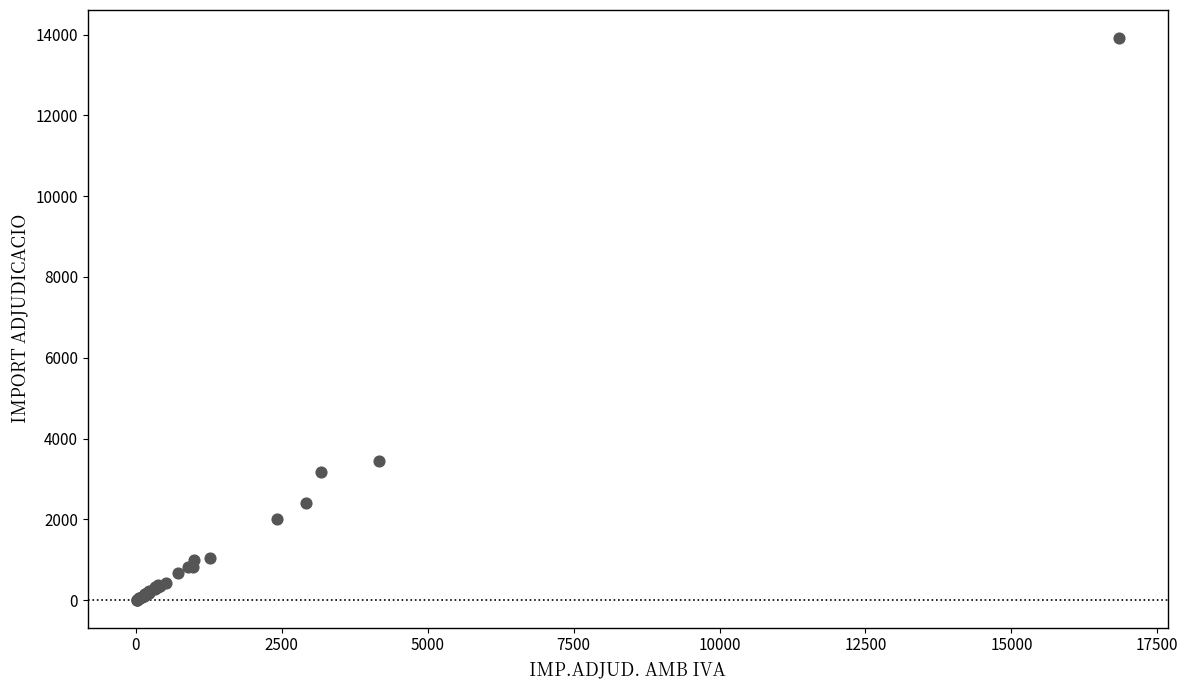

What Y value in the scatter plot is closest to 6964?

3440.0